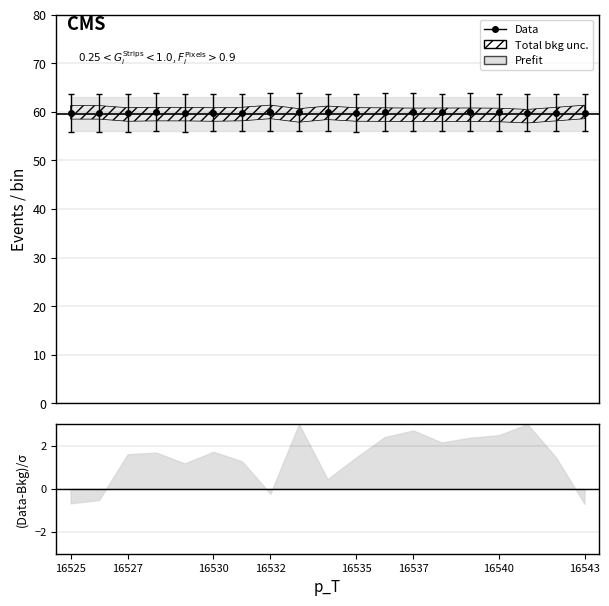

What is the value of the 4th point from the left?

59.9